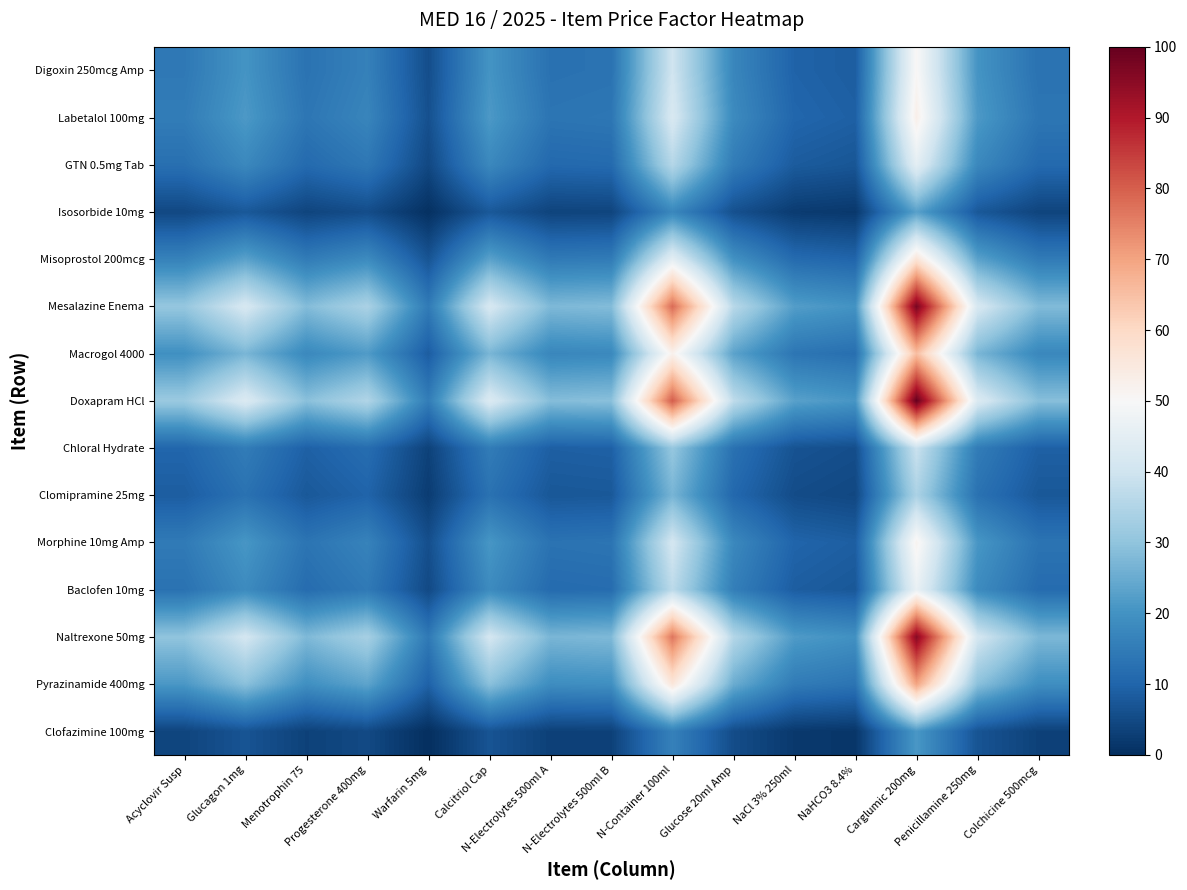

How many data points does each series have?

15